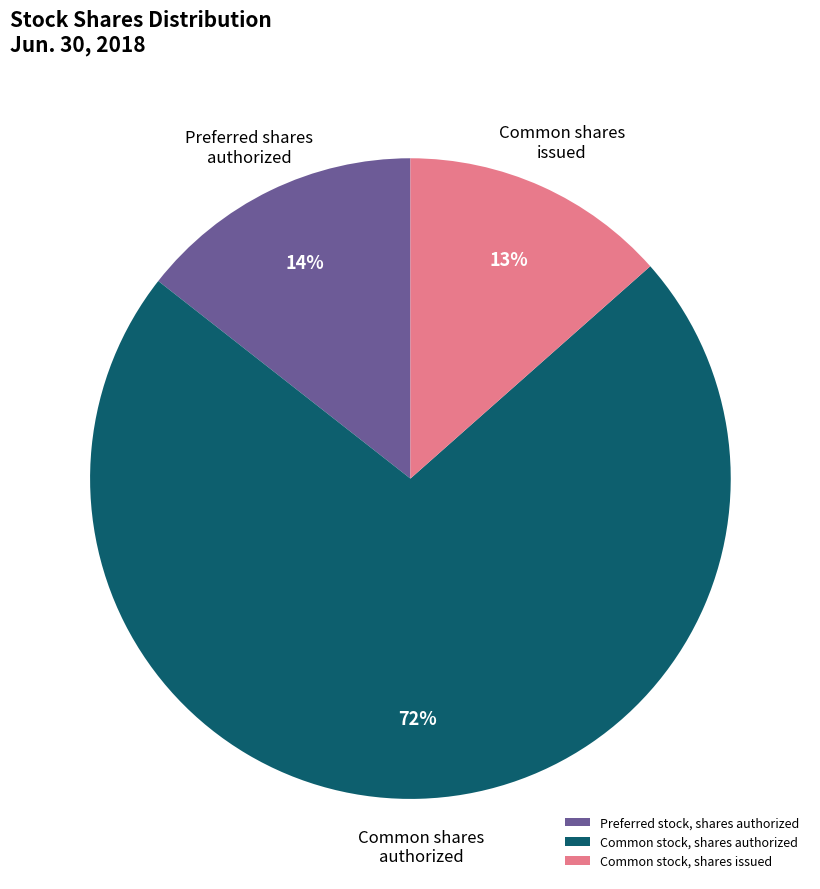

Which slice is the smallest?

Common stock, shares issued